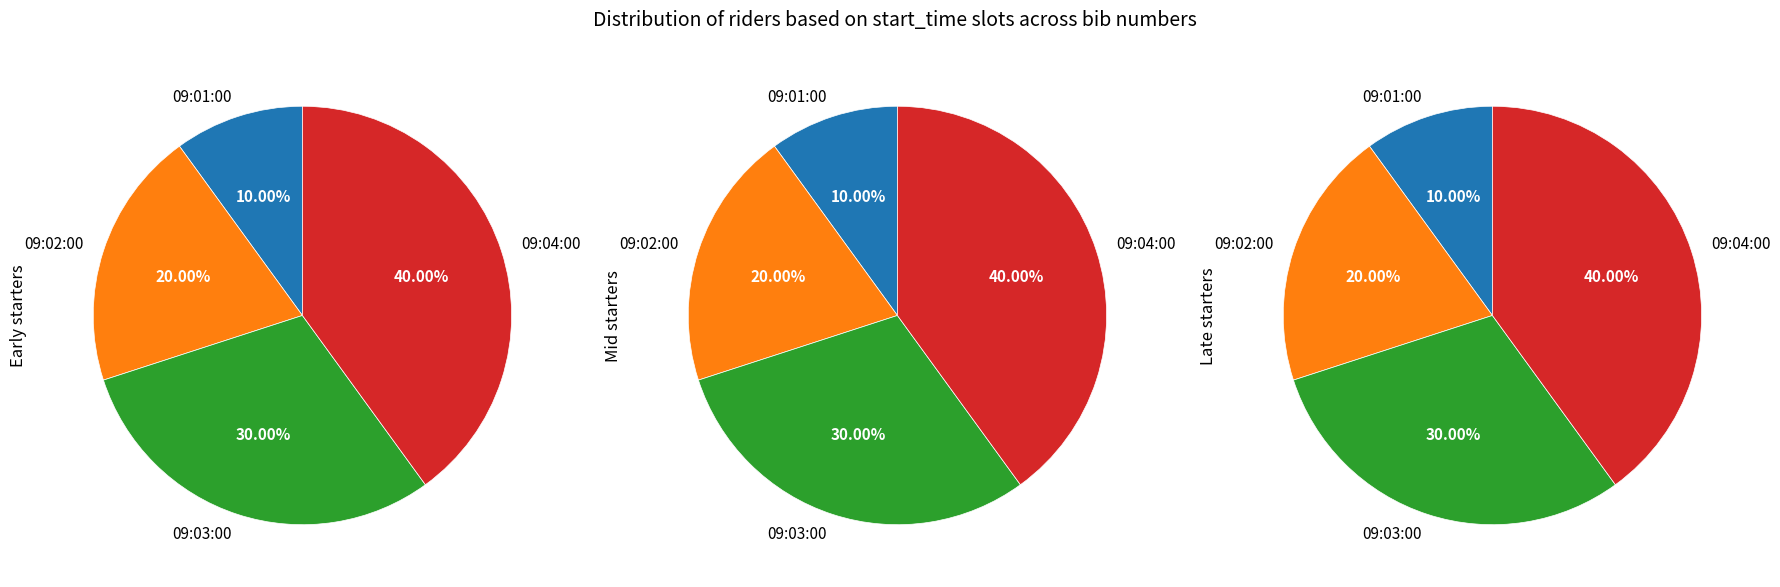

To the nearest percent, what portion does 09:04:00 represent?

40%